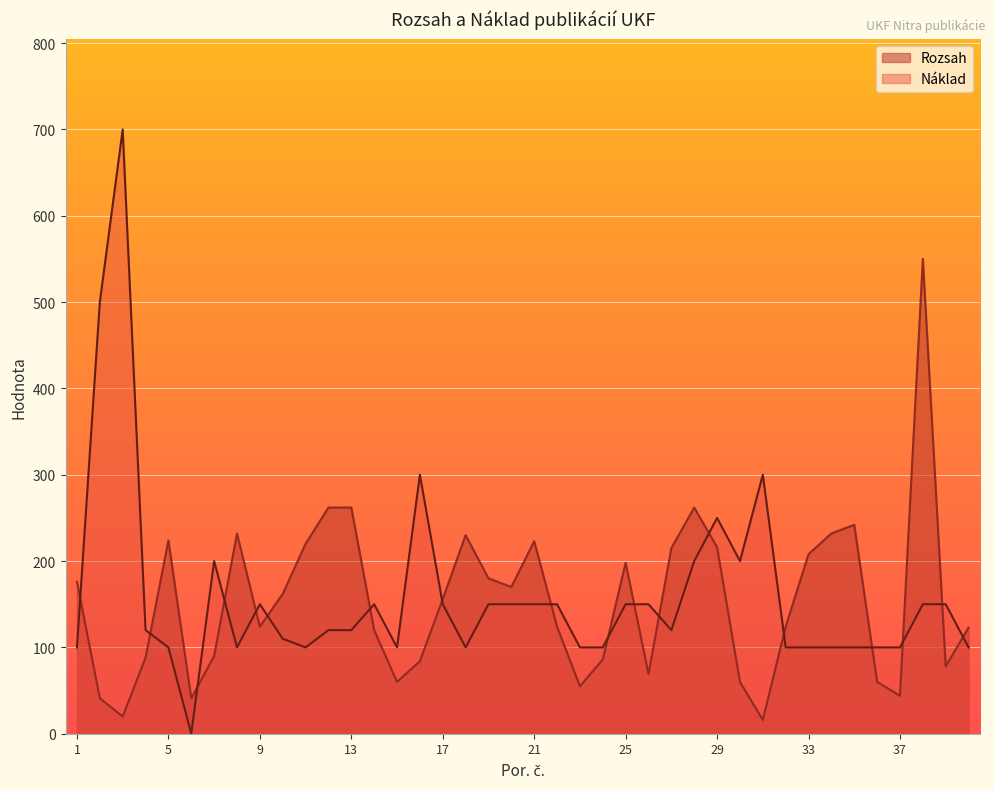

The chart shows a value of 262 at 13. True or false?

True